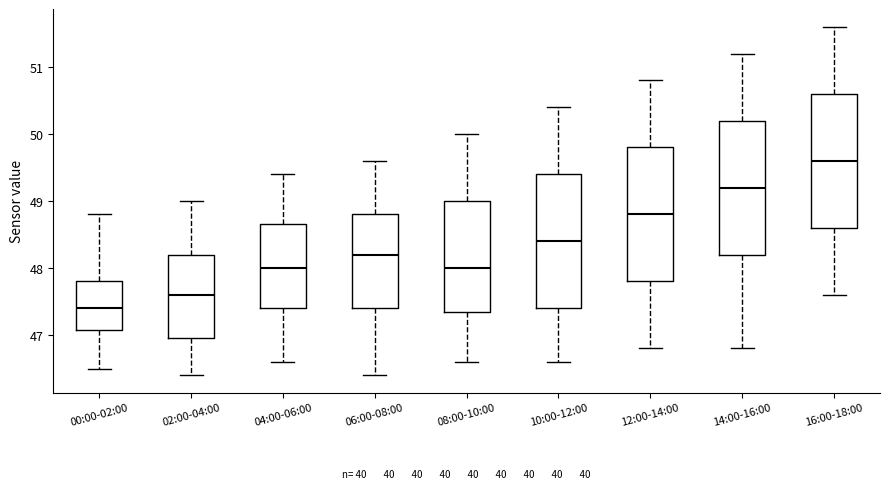

Reading left to right, transcribe this box plot: for each box, give where its median line is, the range the box spans, and where its two whiskers end, as read against the y-axis. The values are not printed on the chart, so give them approximately, as read against the axis.

00:00-02:00: median 47.4, box 47.1 to 47.8, whiskers 46.5 to 48.8
02:00-04:00: median 47.6, box 47.0 to 48.2, whiskers 46.4 to 49.0
04:00-06:00: median 48.0, box 47.4 to 48.7, whiskers 46.6 to 49.4
06:00-08:00: median 48.2, box 47.4 to 48.8, whiskers 46.4 to 49.6
08:00-10:00: median 48.0, box 47.4 to 49.0, whiskers 46.6 to 50.0
10:00-12:00: median 48.4, box 47.4 to 49.4, whiskers 46.6 to 50.4
12:00-14:00: median 48.8, box 47.8 to 49.8, whiskers 46.8 to 50.8
14:00-16:00: median 49.2, box 48.2 to 50.2, whiskers 46.8 to 51.2
16:00-18:00: median 49.6, box 48.6 to 50.6, whiskers 47.6 to 51.6